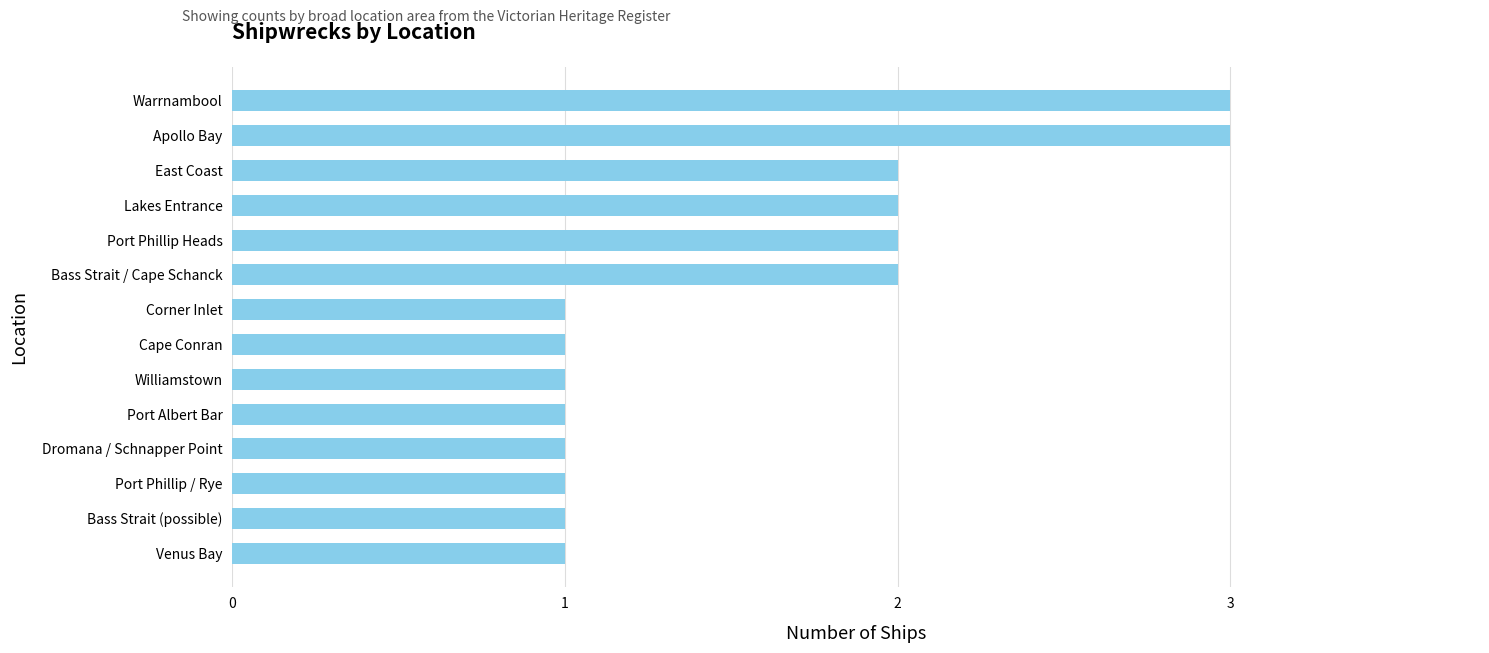

Does the chart contain any negative values?

No